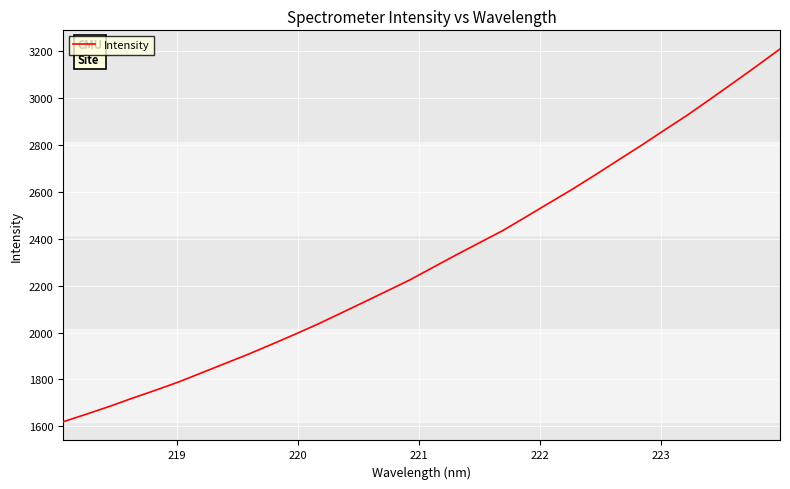

What is the difference between the maximum and minimum values?

1590.3